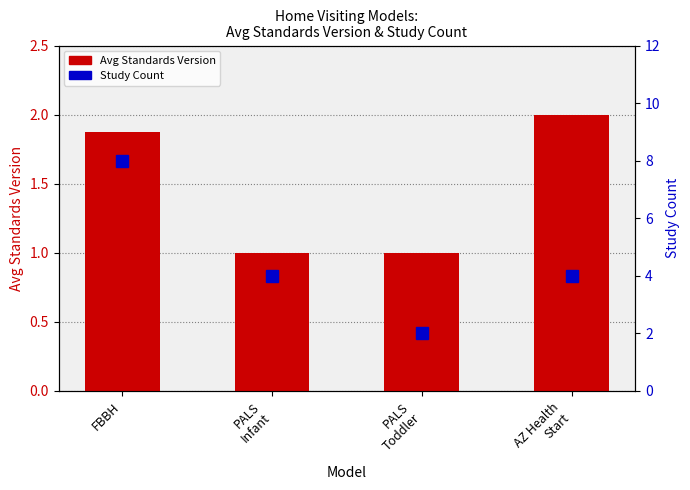

List the labels in order of Avg Standards Version value, smallest first.

PALS
Infant, PALS
Toddler, FBBH, AZ Health
Start